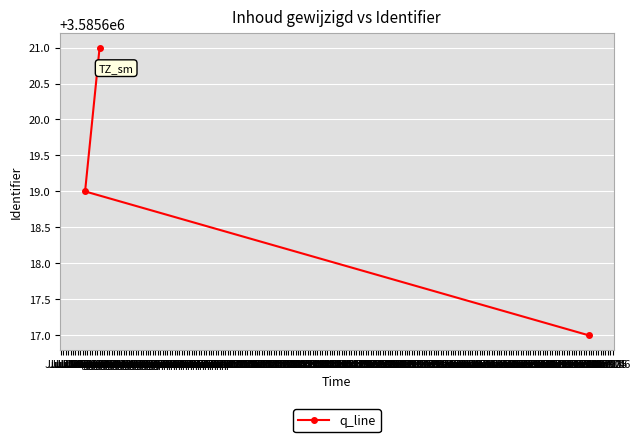

Is this an area chart (filled region under the line)?

No